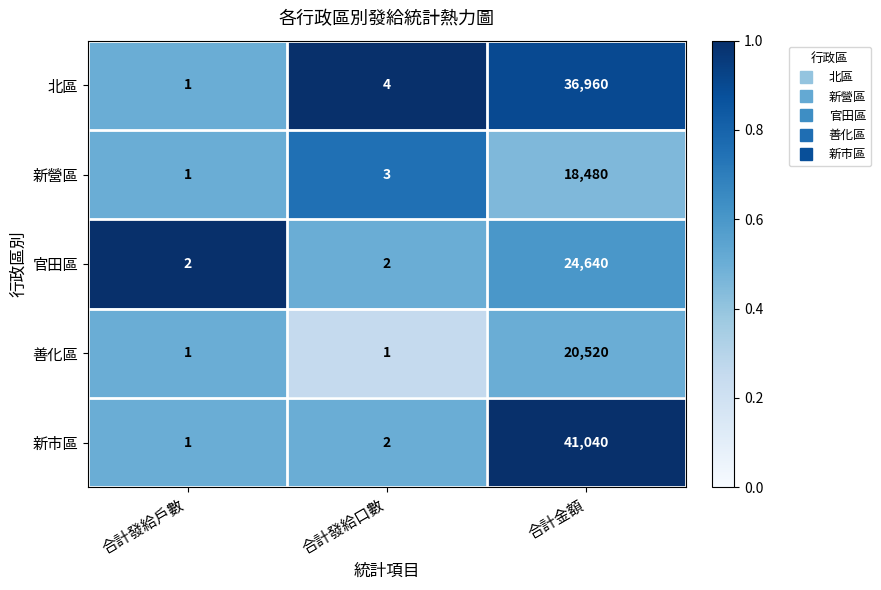

Which series has the largest total across all categories?

新市區